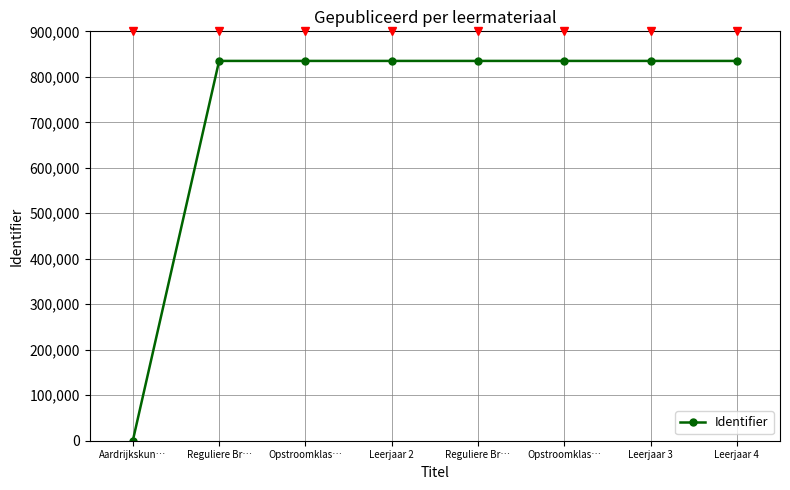

At which category does the chart reach its peak across all series?

Reguliere Br…